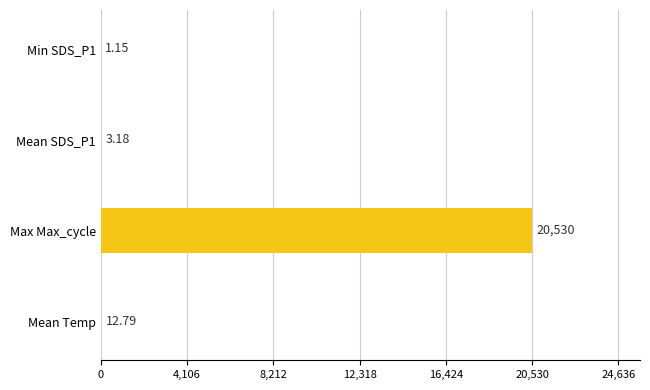

What is the sum of all values?

20547.1